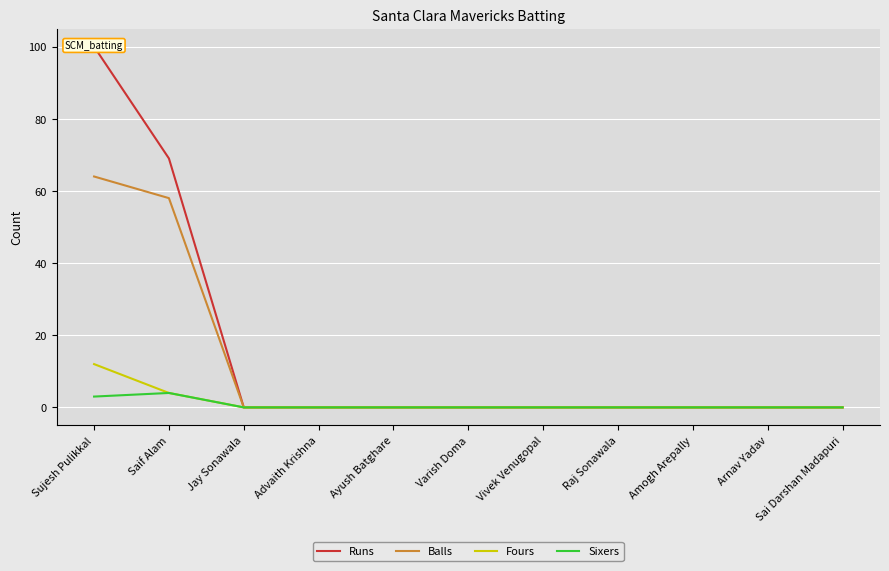

How many lines are shown in the chart?

4